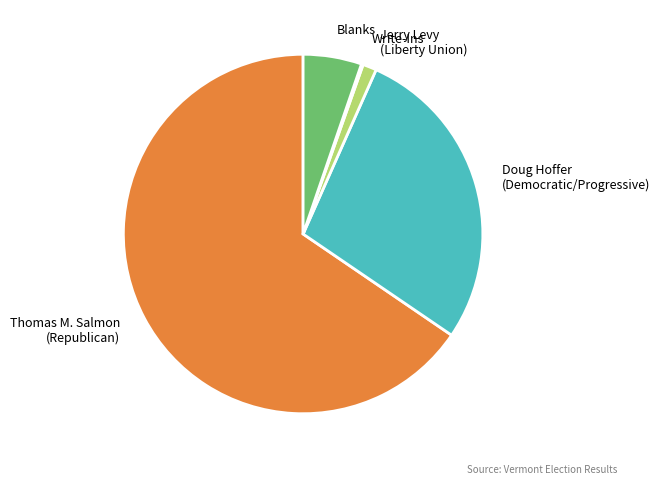

Combined, do Thomas M. Salmon (Republican) and Doug Hoffer (Democratic/Progressive) account for over 50%?

Yes